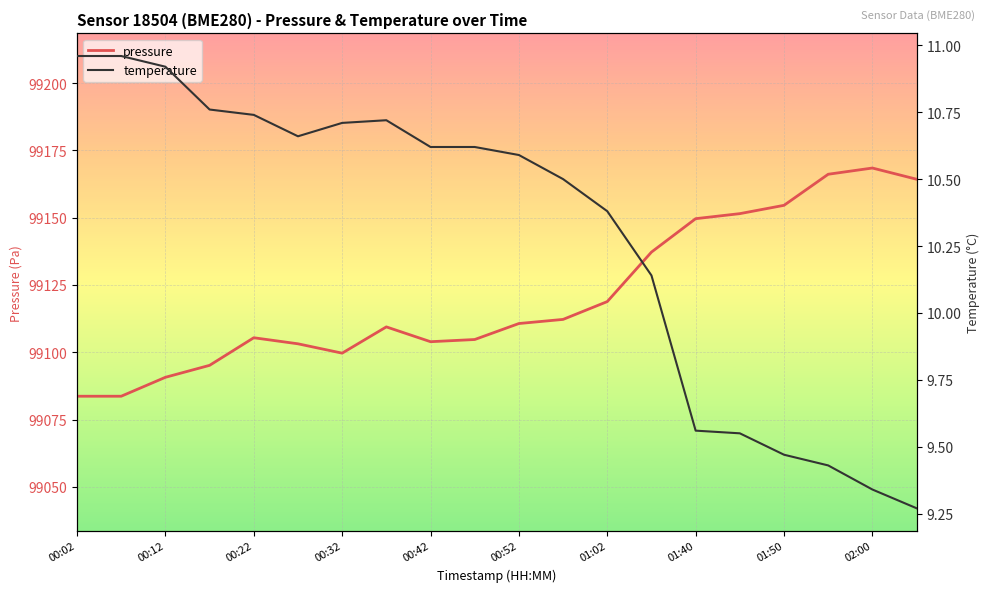

At how many categories does at least one series exceed 71609?

20